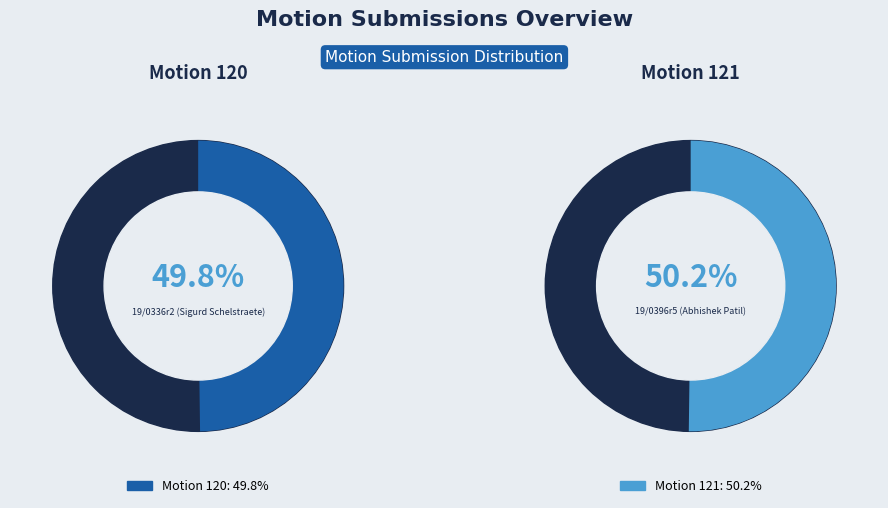

To the nearest percent, what percentage of the pie is 19/0396r5 (Abhishek Patil)?

50%